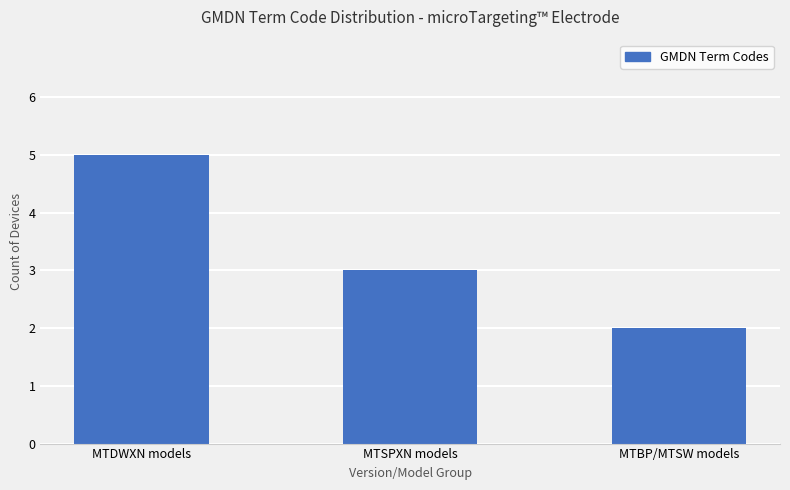

Which has a higher value, MTDWXN models or MTSPXN models?

MTDWXN models